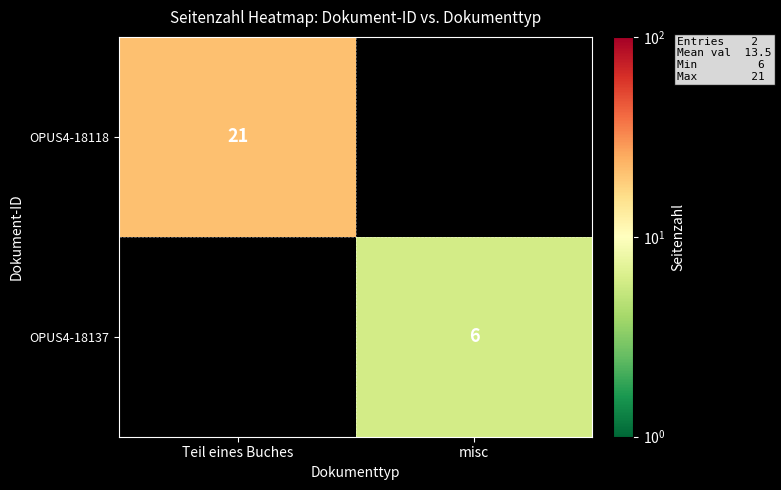

Is it true that OPUS4-18137 equals 6 at misc?

True